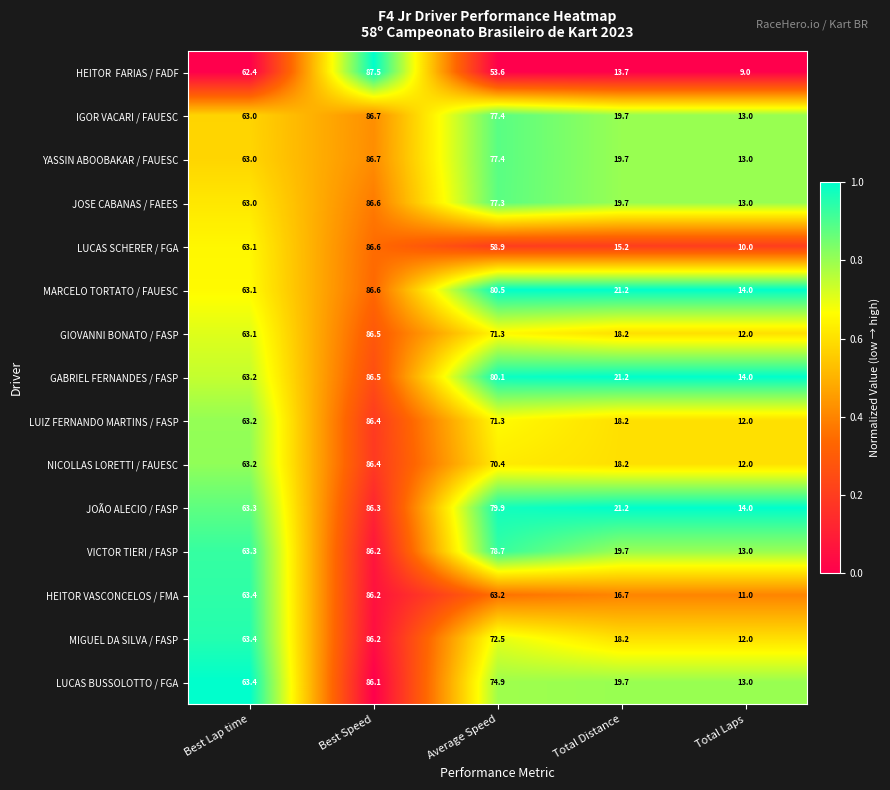

At which category does the chart reach its peak across all series?

Best Speed